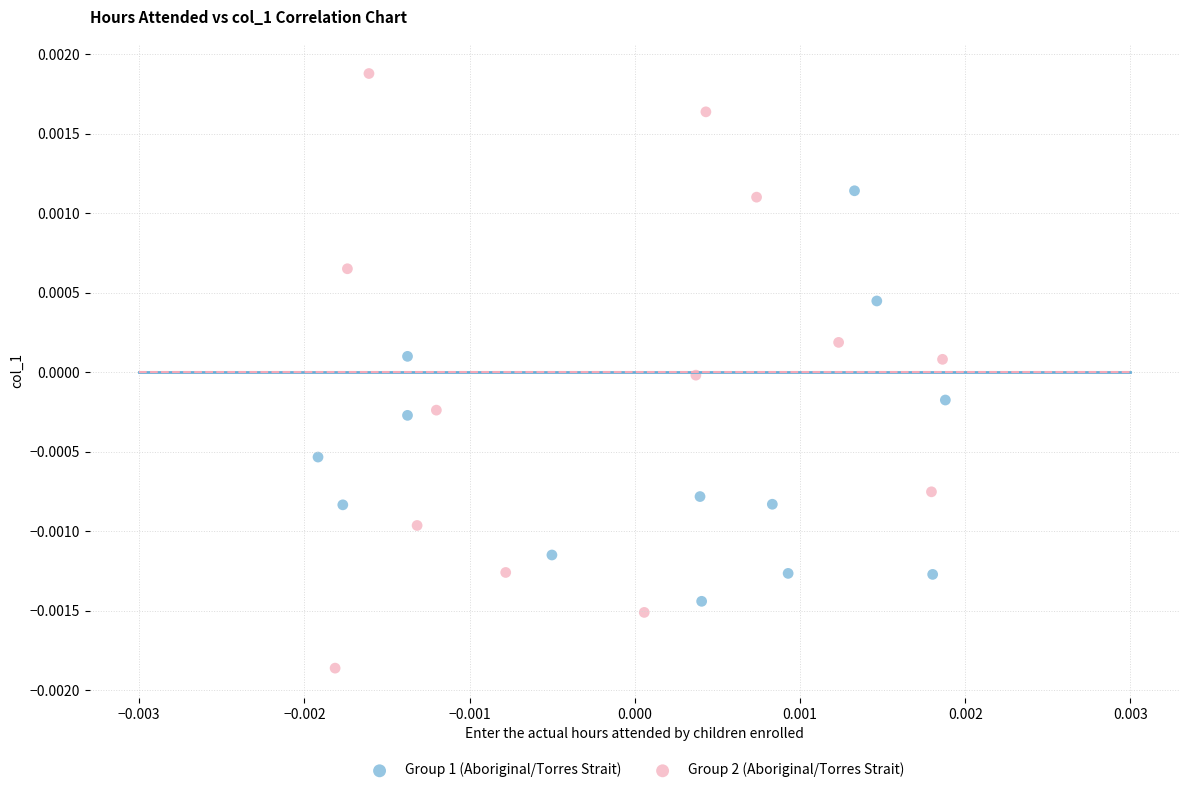

What are all the series names shown in the legend?

Group 1 (Aboriginal/Torres Strait), Group 2 (Aboriginal/Torres Strait)